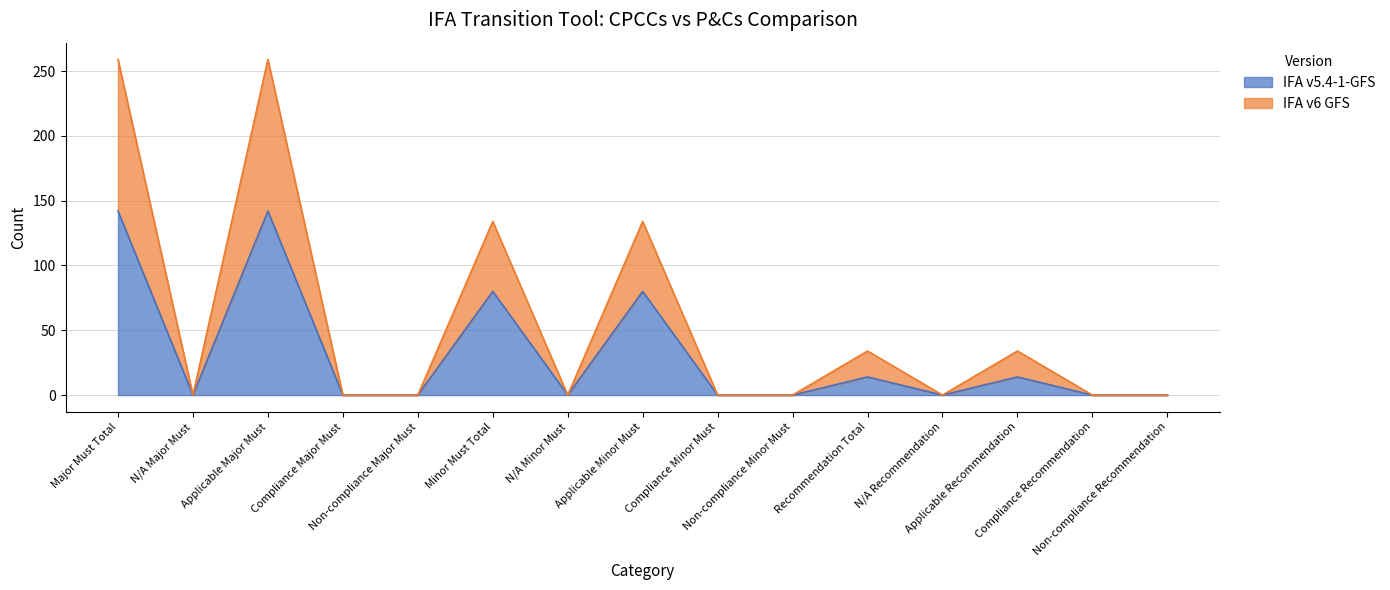

Rank the categories by IFA v5.4-1-GFS value from highest to lowest.

Major Must Total, Applicable Major Must, Minor Must Total, Applicable Minor Must, Recommendation Total, Applicable Recommendation, N/A Major Must, Compliance Major Must, Non-compliance Major Must, N/A Minor Must, Compliance Minor Must, Non-compliance Minor Must, N/A Recommendation, Compliance Recommendation, Non-compliance Recommendation